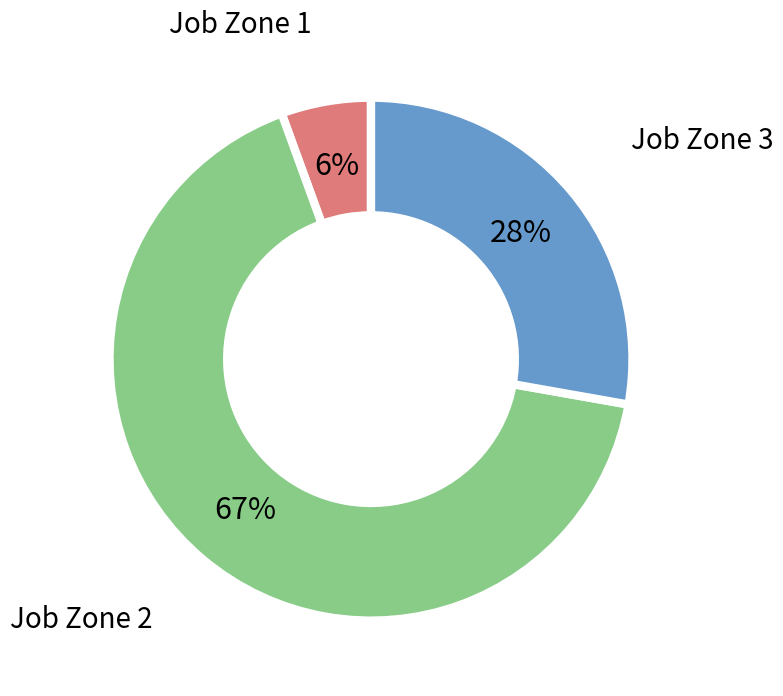

To the nearest percent, what is the average slice percentage?

33%